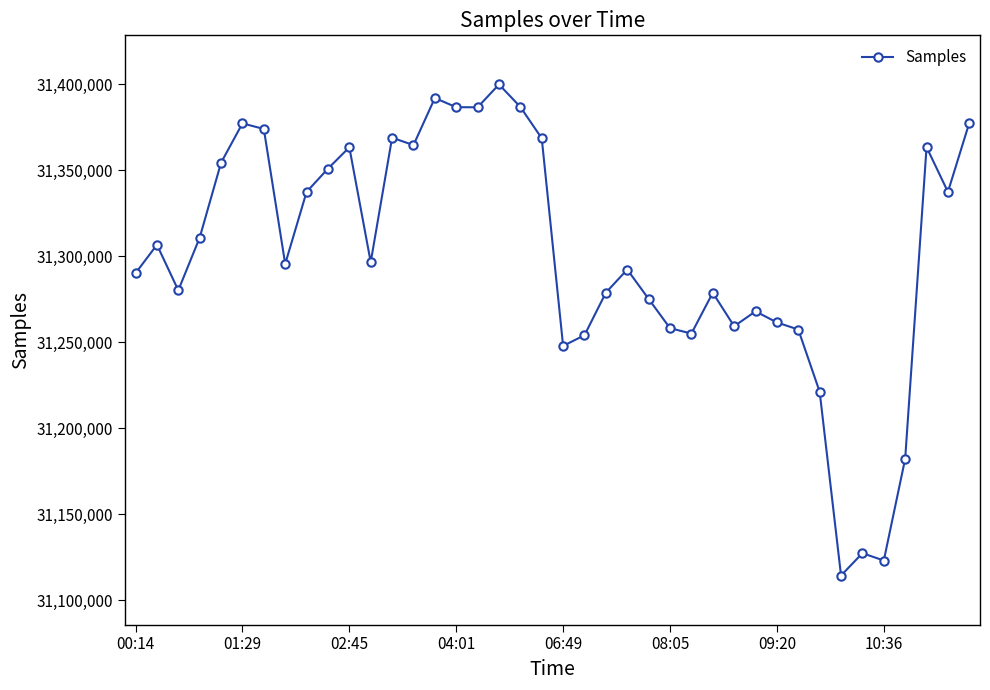

What is the value of the 26th point from the left?

31258140